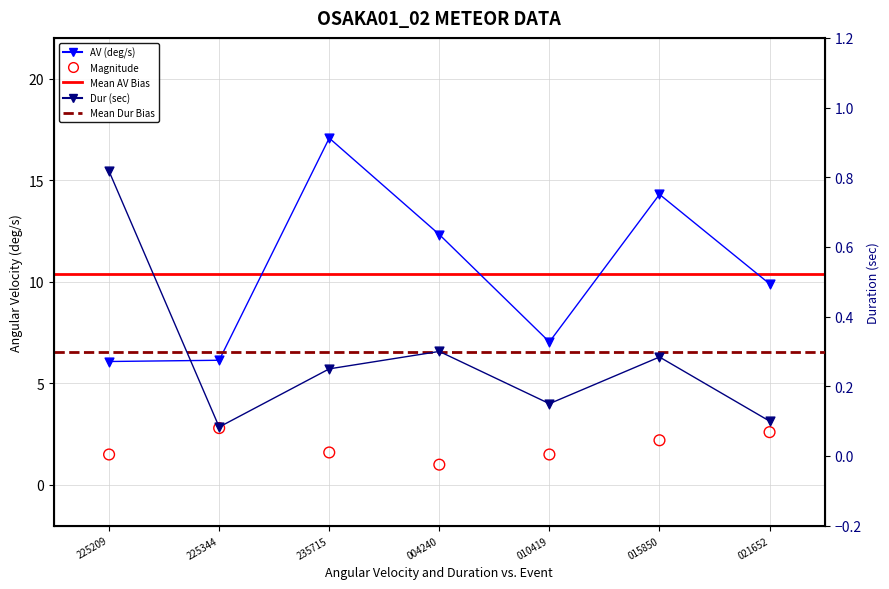

Which series has the largest total across all categories?

AV(deg/s)